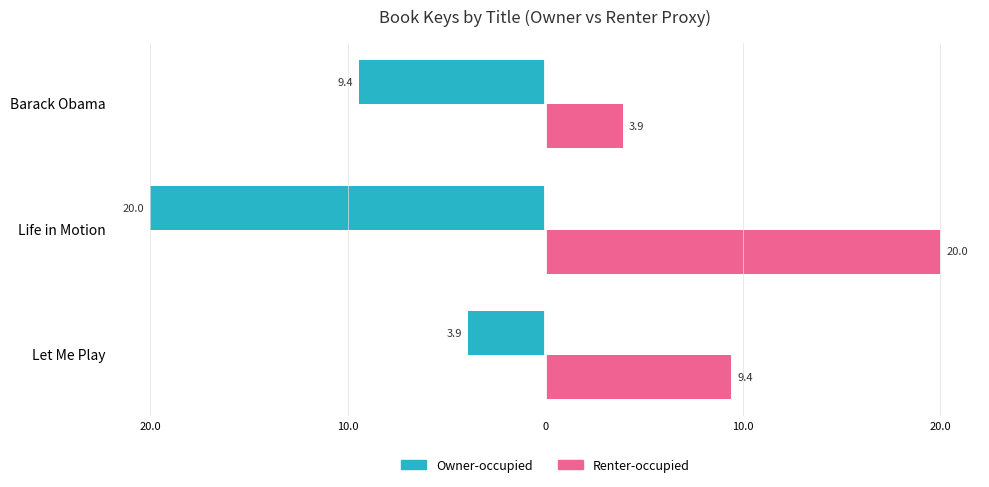

What are all the series names shown in the legend?

Owner-occupied, Renter-occupied